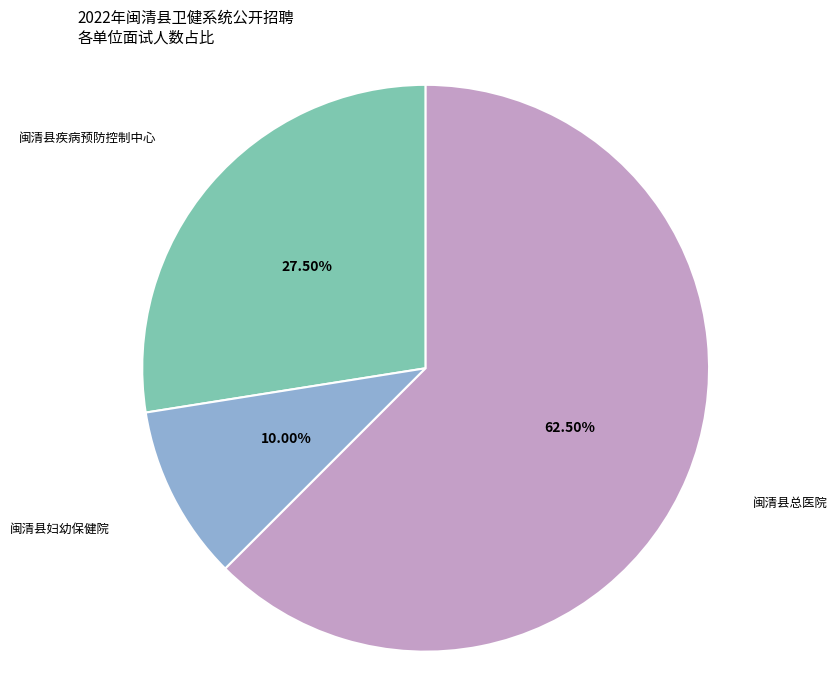

Does any single category account for the majority?

Yes